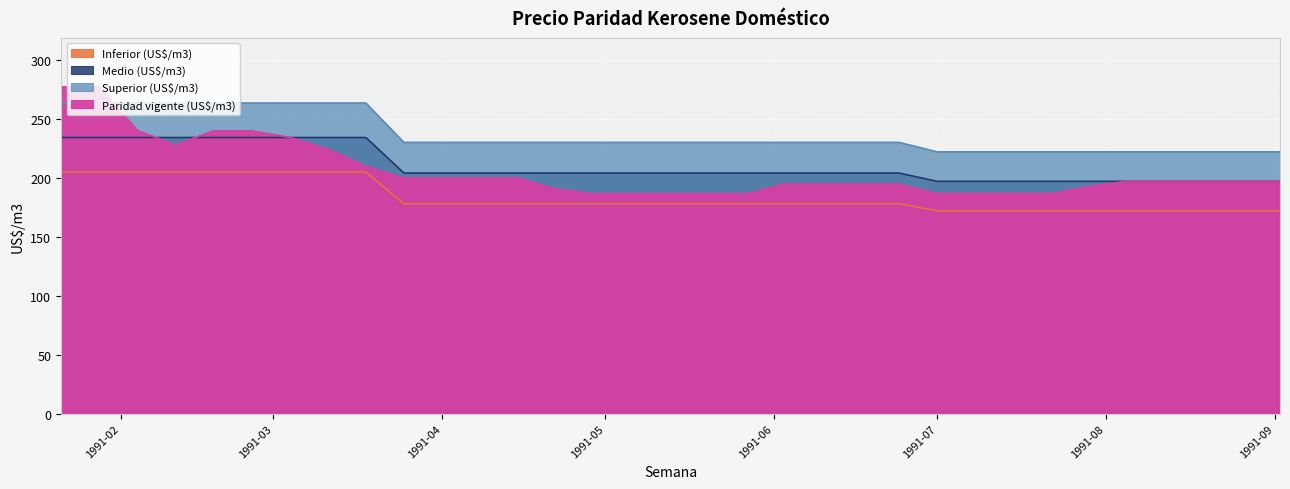

Which series has the largest total across all categories?

Superior (US$/m3)